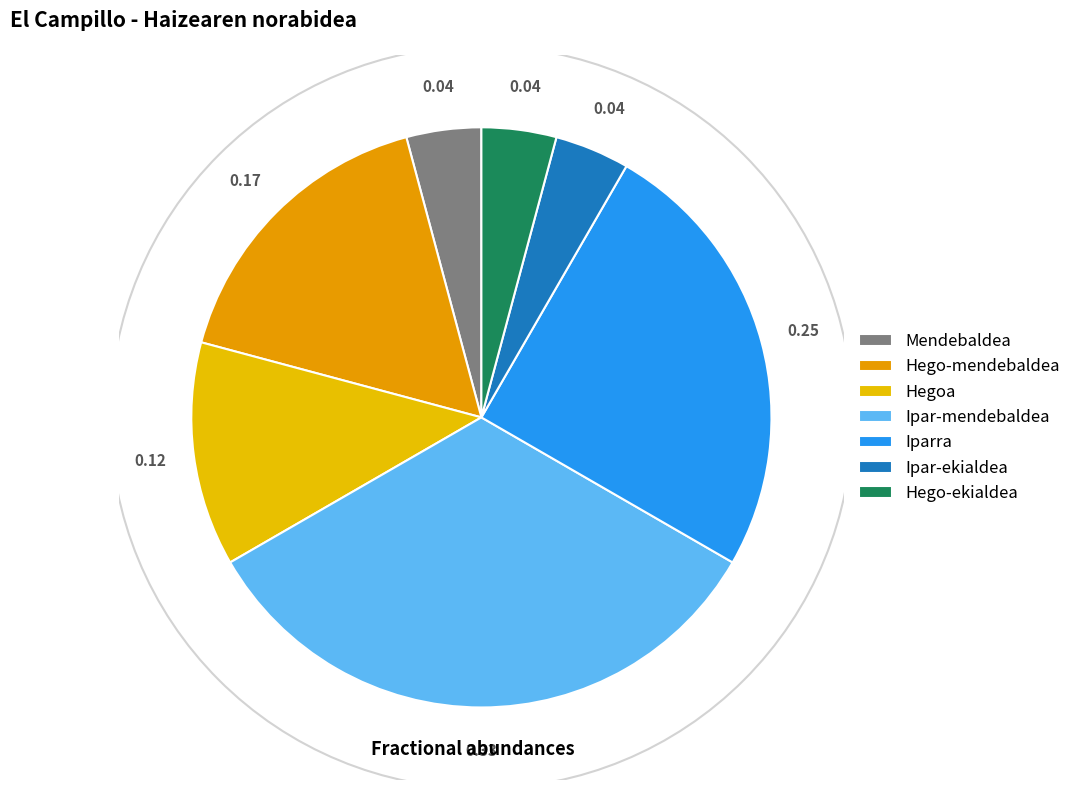

How many slices are in this pie chart?

7